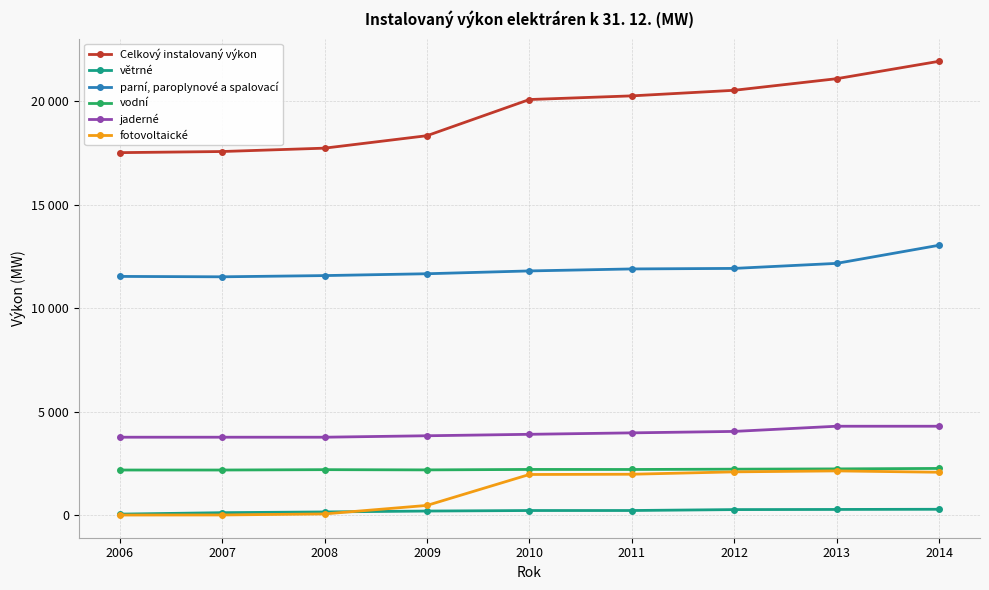

What are all the series names shown in the legend?

Celkový instalovaný výkon, větrné, parní, paroplynové a spalovací, vodní, jaderné, fotovoltaické